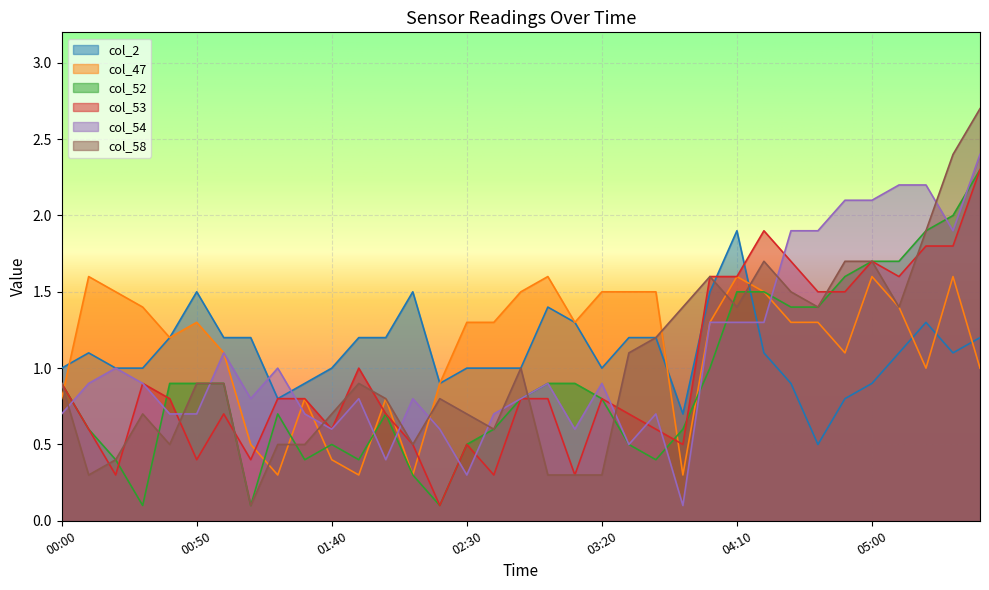

What is the total value across all series at 00:40?

5.3